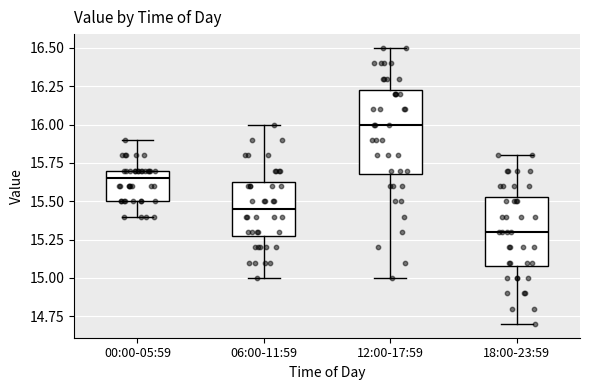

Reading left to right, read every box against the y-axis: the position of its median line, the range the box covers, and the ends of its whiskers. The values are not printed on the chart, so give them approximately, as read against the axis.

00:00-05:59: median 15.65, box 15.50 to 15.70, whiskers 15.40 to 15.90
06:00-11:59: median 15.45, box 15.30 to 15.65, whiskers 15.00 to 16.00
12:00-17:59: median 16.00, box 15.70 to 16.25, whiskers 15.00 to 16.50
18:00-23:59: median 15.30, box 15.10 to 15.55, whiskers 14.70 to 15.80